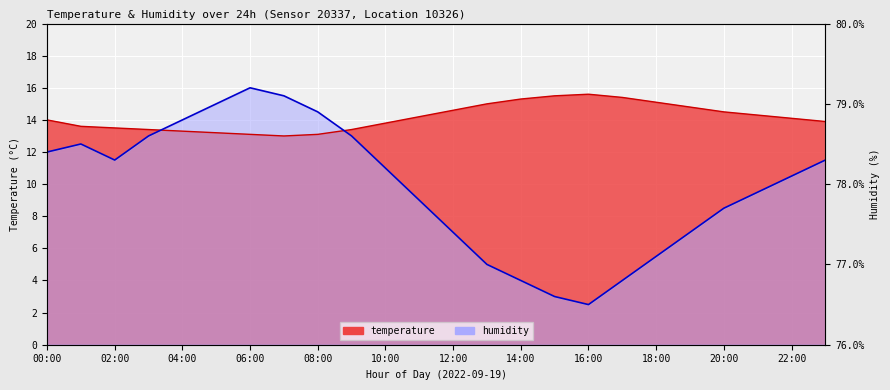

At which category does the chart reach its minimum across all series?

16:00